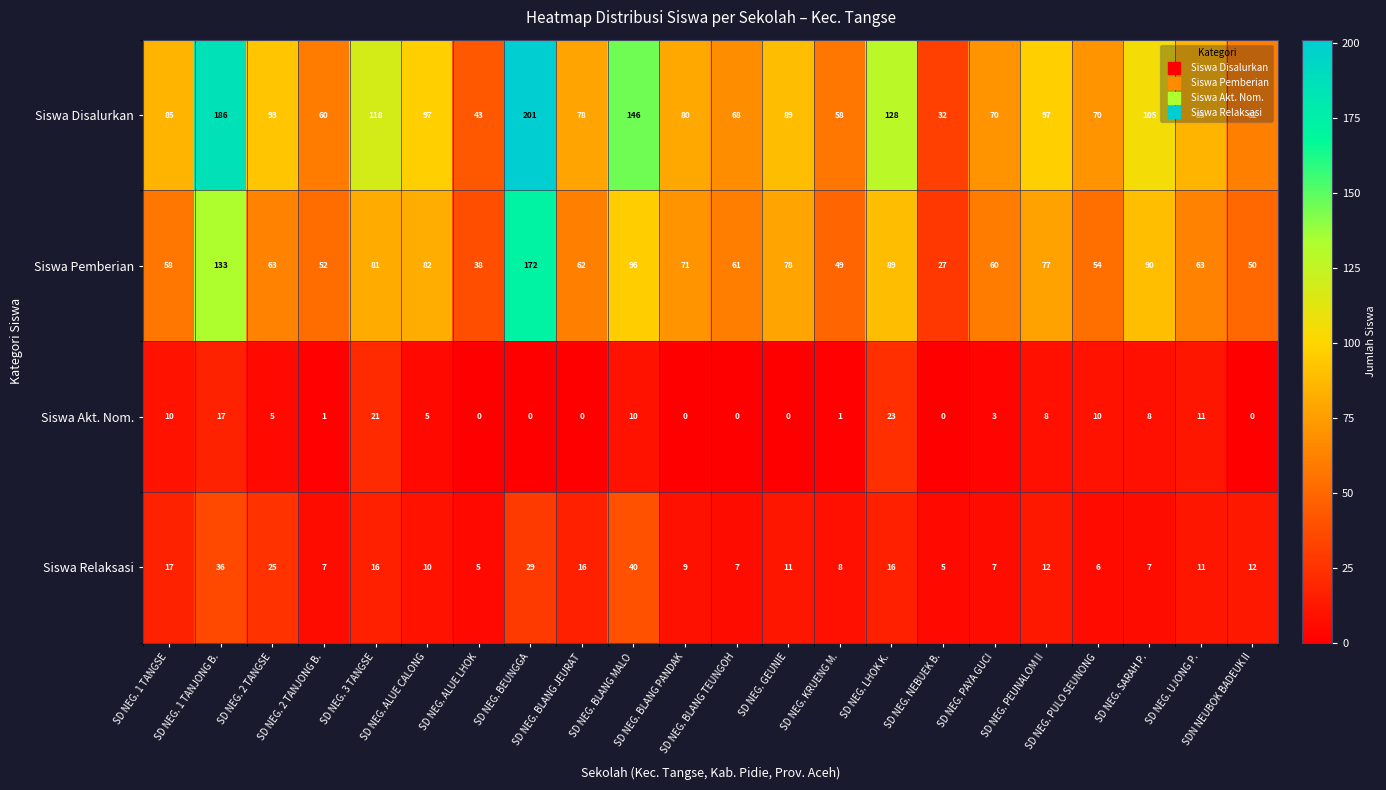

Which series has the largest range (max minus min)?

Siswa Disalurkan